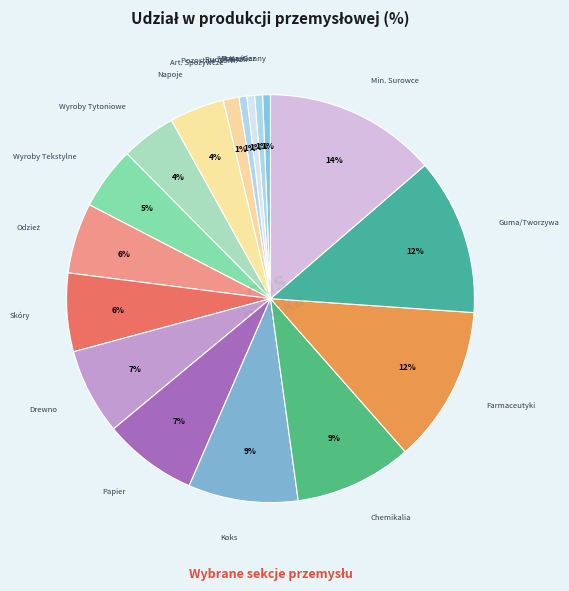

How many slices are in this pie chart?

17